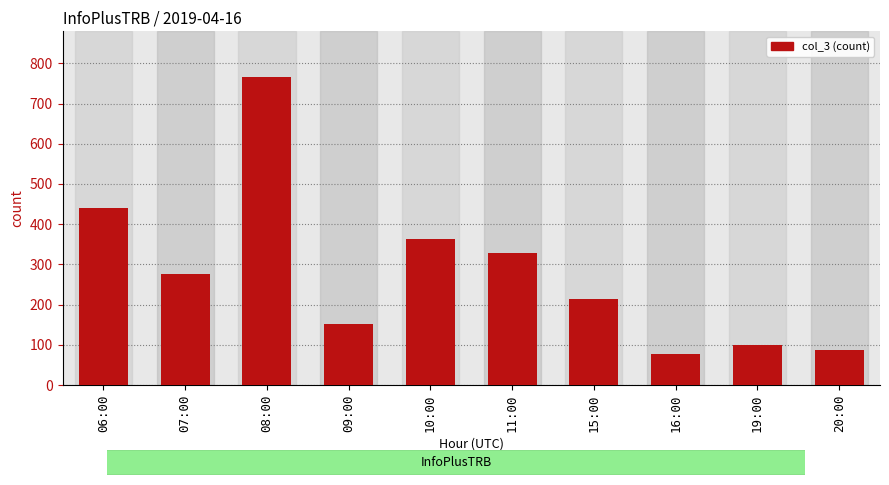

How many bars are there in total?

10